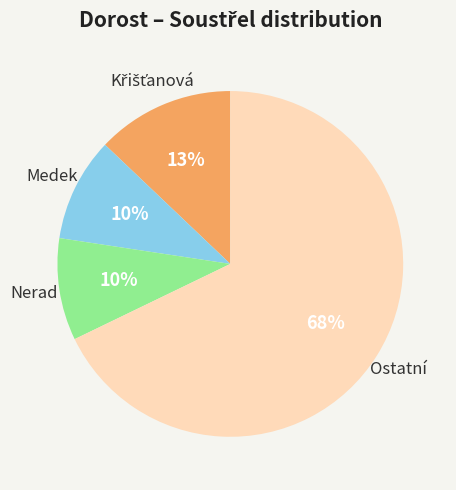

Which slice is the largest?

Ostatní